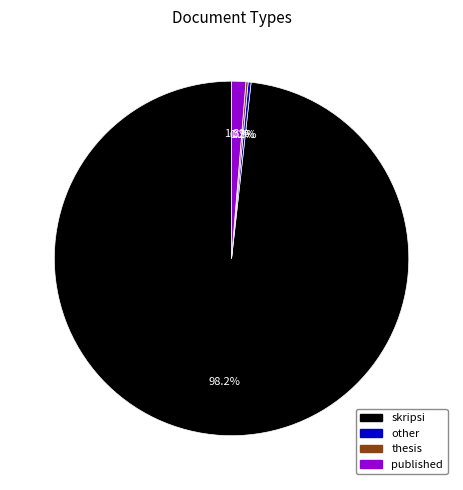

Which category has the biggest portion of the pie?

skripsi